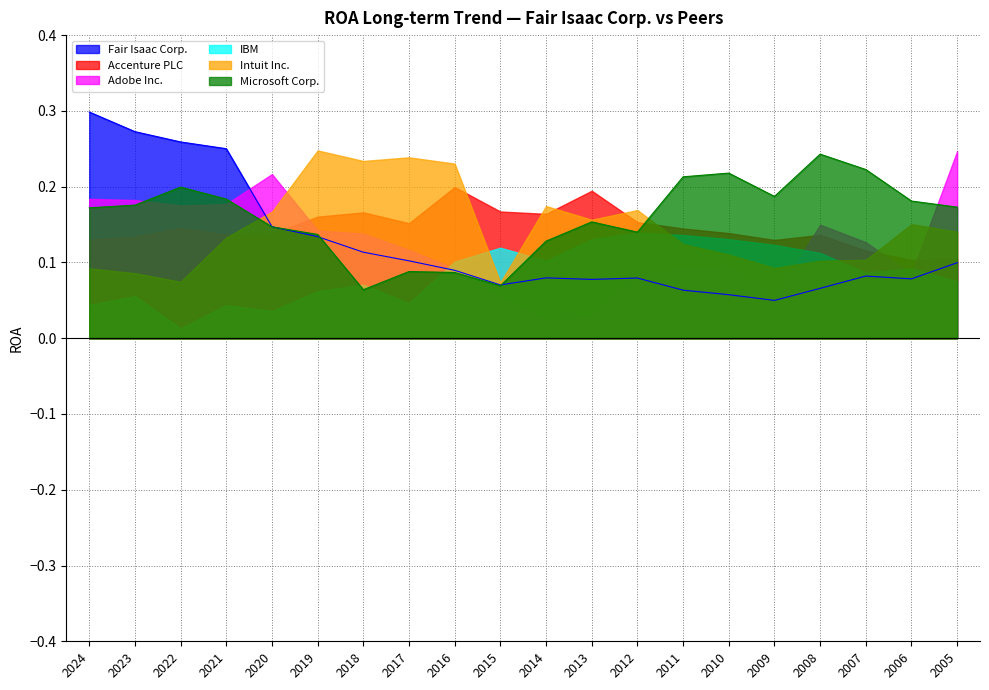

How many Fair Isaac Corp. values are between 0 and 1?

20